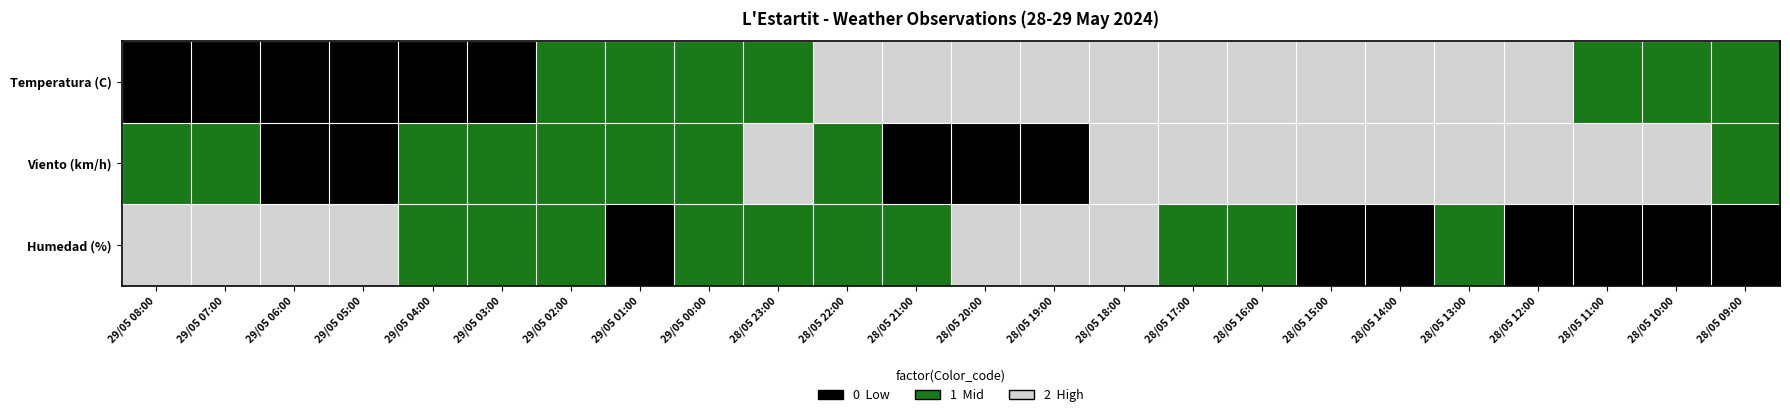

Between 28/05 15:00 and 28/05 10:00, which series saw the biggest shift?

Temperatura (C)